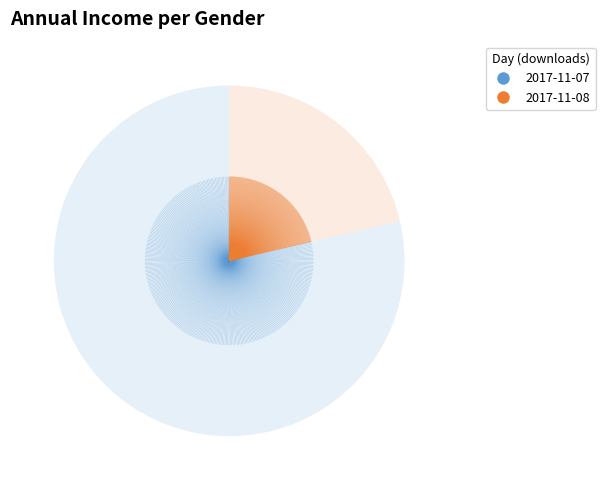

Is there a majority slice in this chart?

Yes